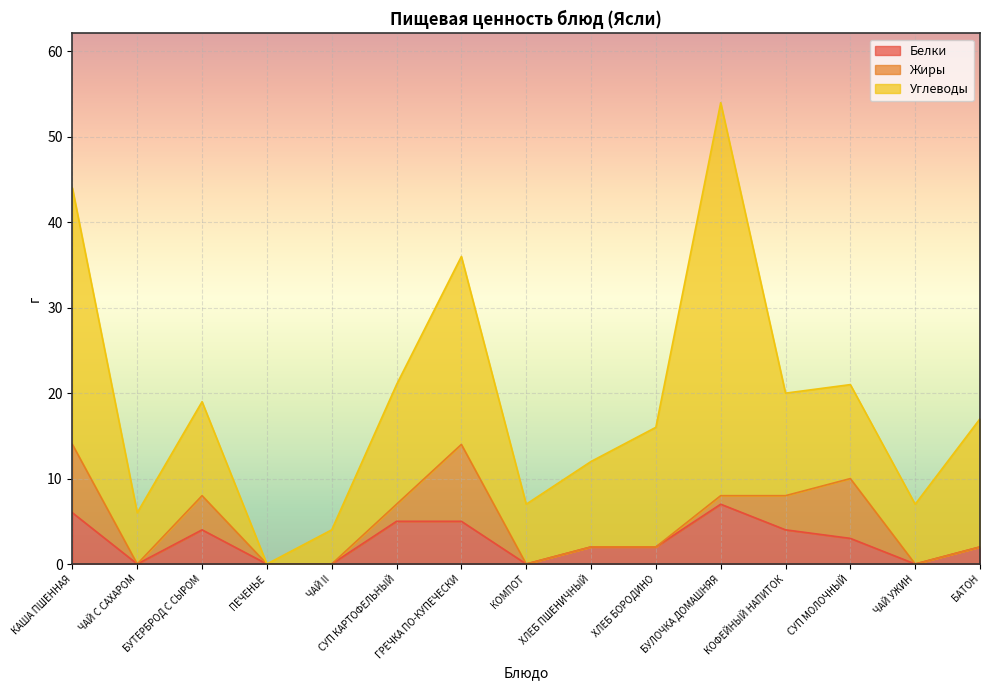

What is the difference between the maximum and minimum values in the Жиры series?

9